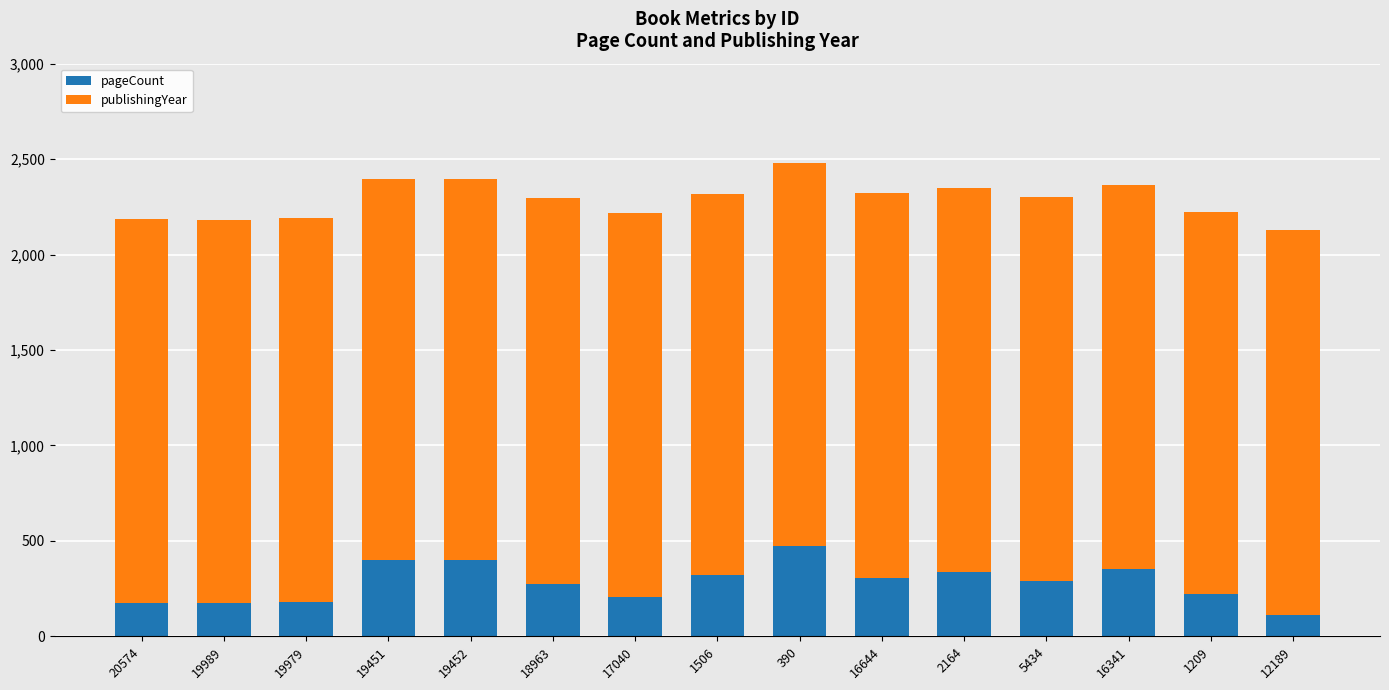

Does the chart contain stacked bars?

Yes